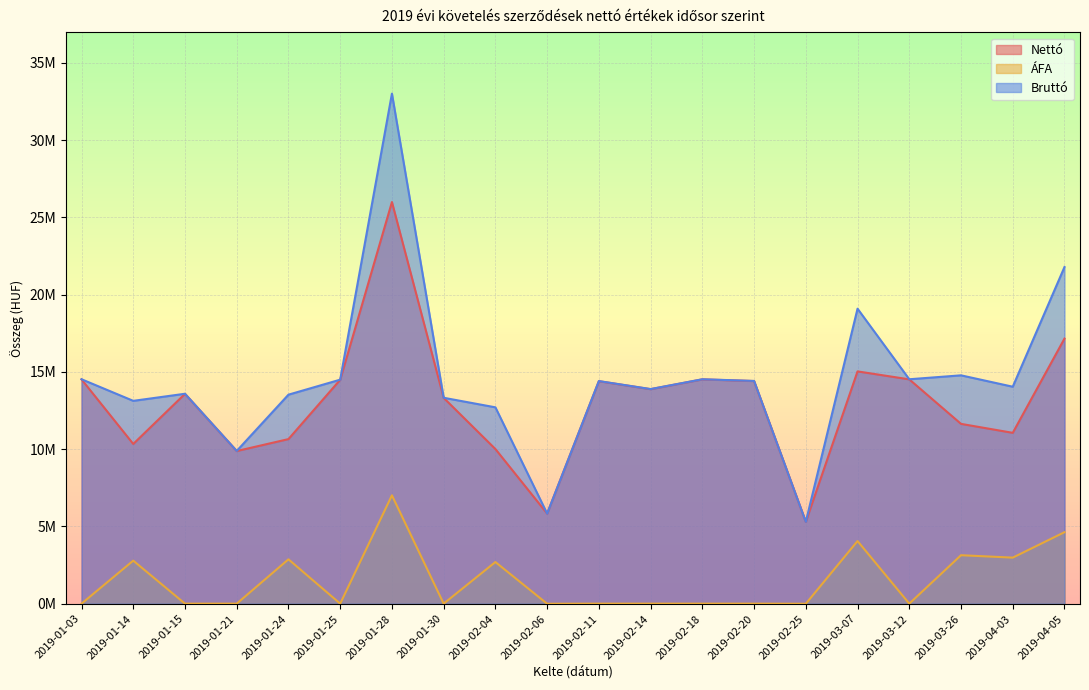

At how many categories does at least one series exceed 31476644?

1